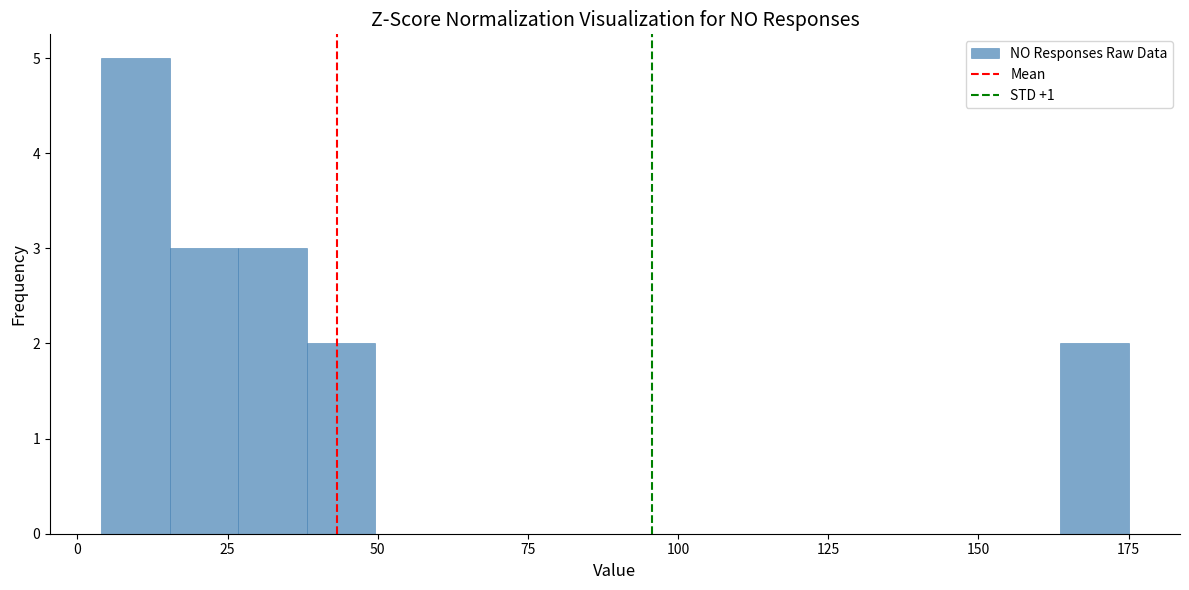

Read against the x-axis, roughly where is the centre of the tallest bar?

10